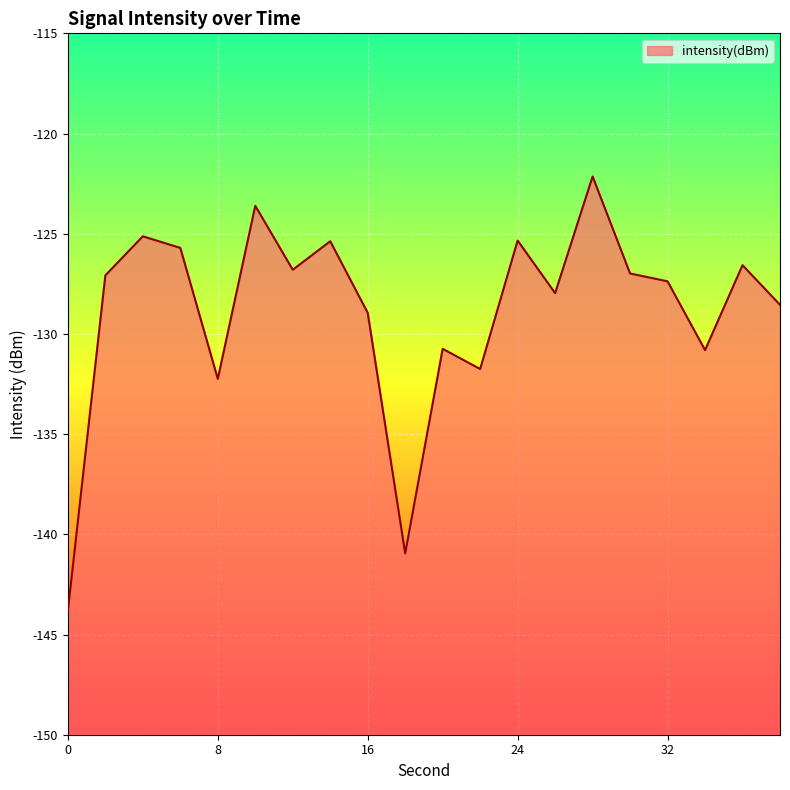

What is the value of the 16th point from the left?

-127.0